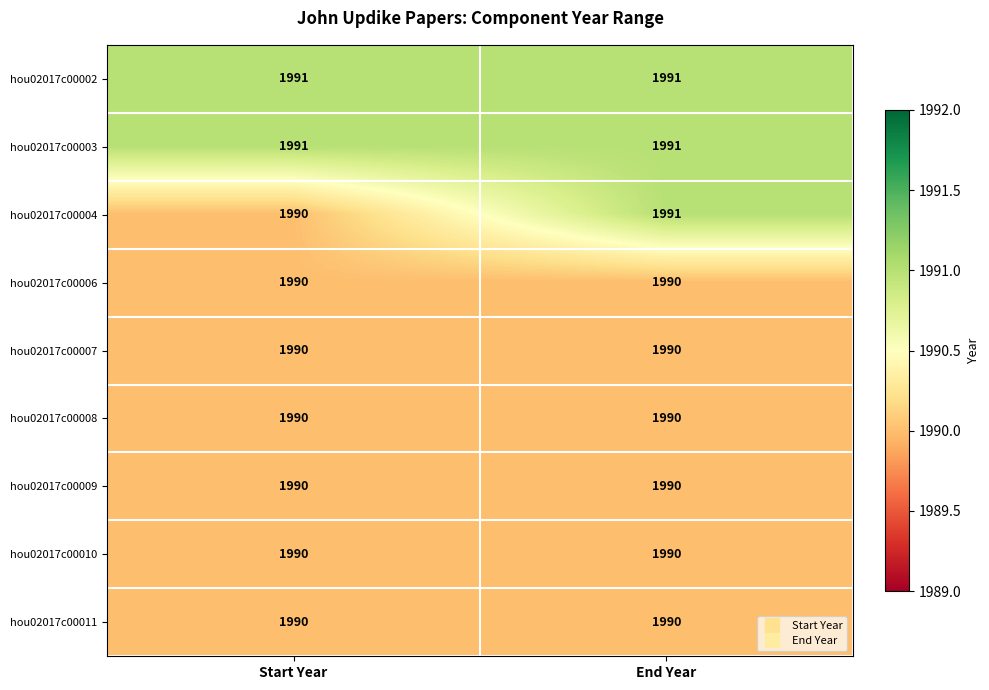

What is the approximate value of hou02017c00009 at End Year?

1990